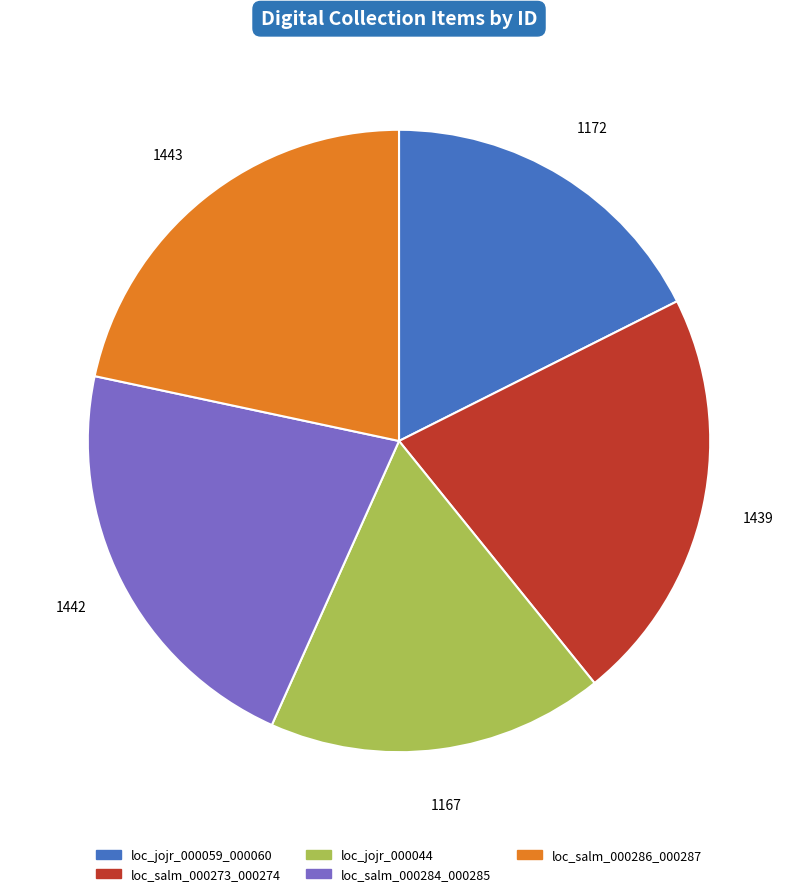

Is there any slice that represents more than half of the pie?

No